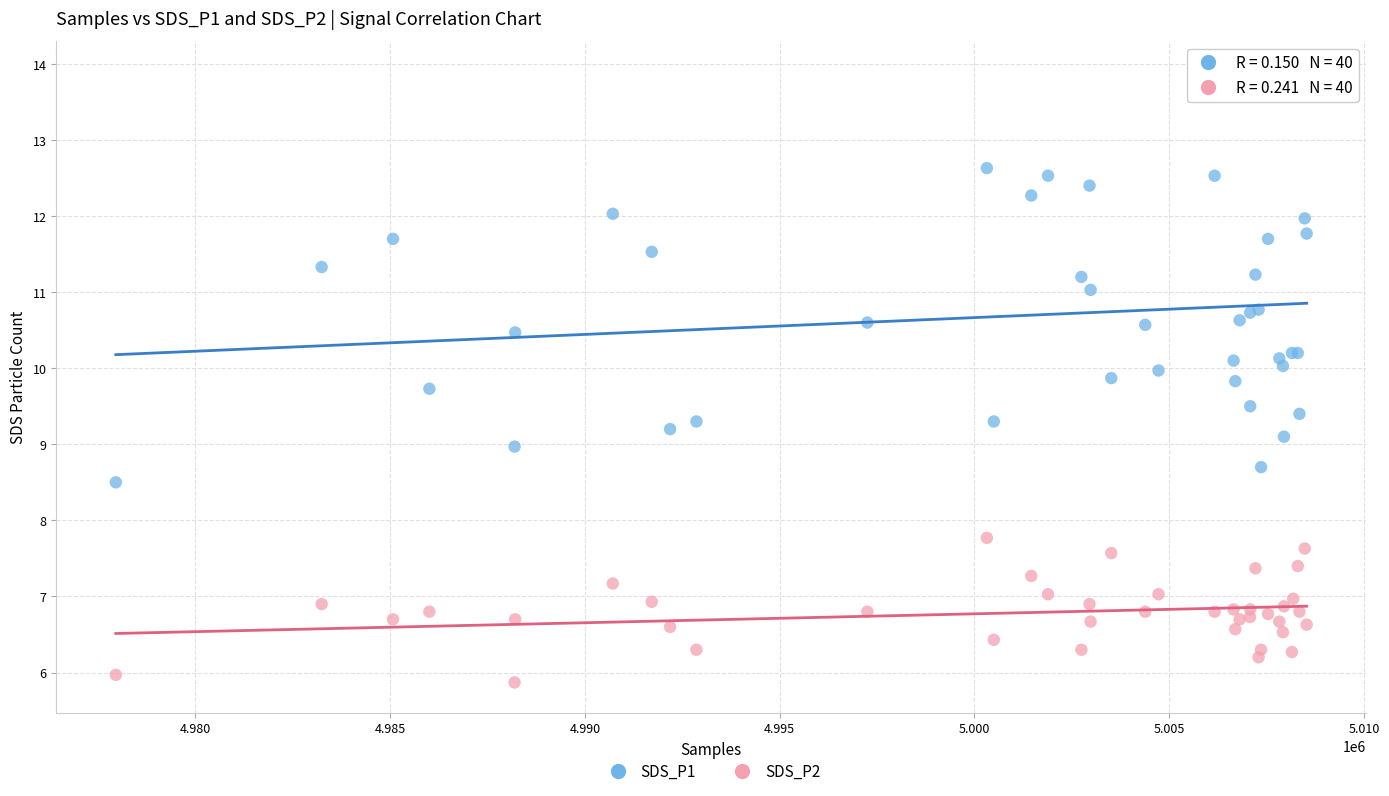

What is the X range (max minus min) for the scatter plot?

30574.0